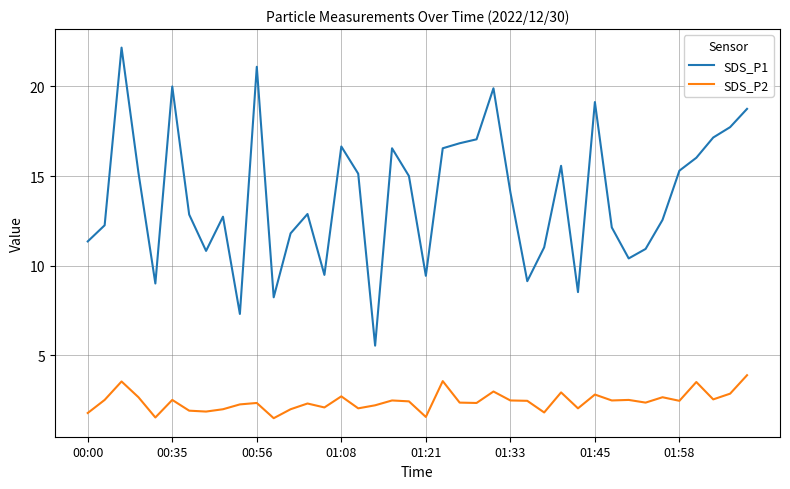

Which series has the largest range (max minus min)?

SDS_P1